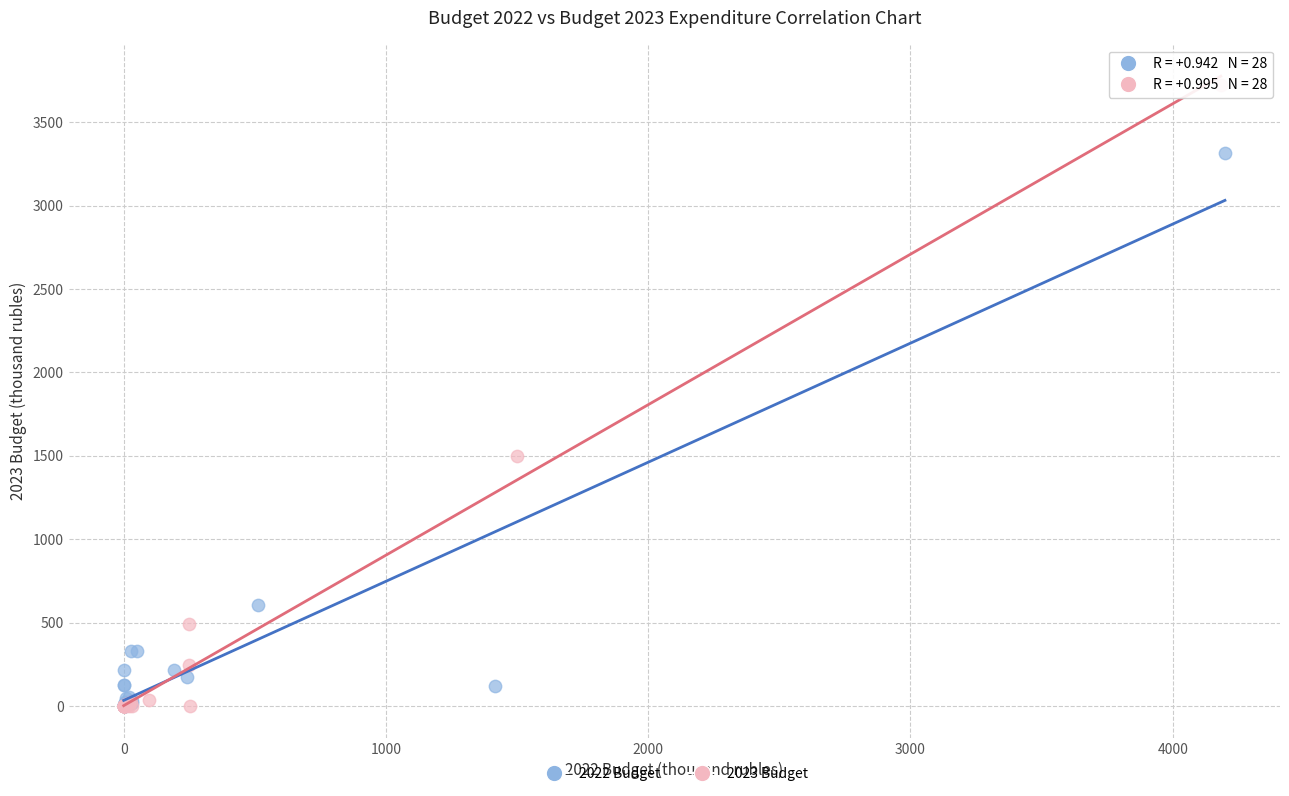

Which series contains the highest Y value?

2023 Budget